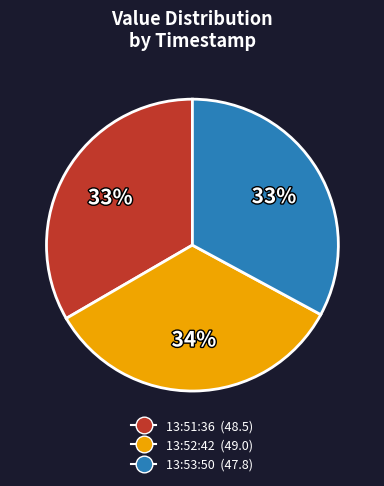

Is there any slice that represents more than half of the pie?

No